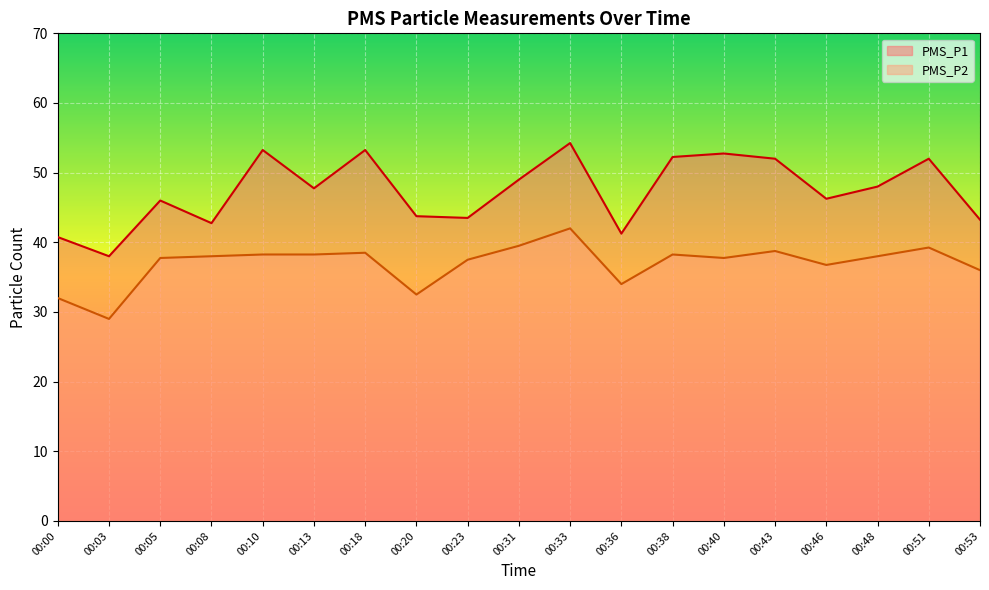

What is the value of the PMS_P2 point at the 10th from the left?

39.5